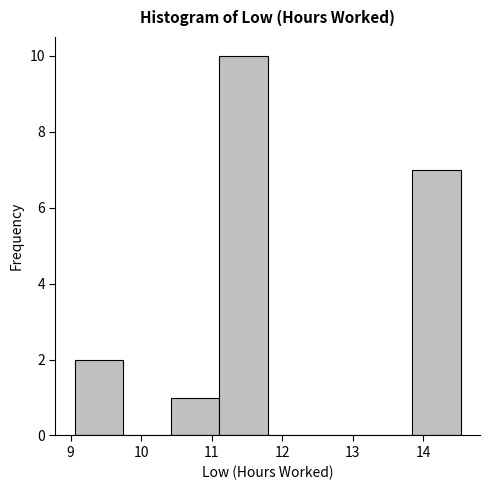

Which range on the x-axis has the tallest bar?

11.1 to 11.8